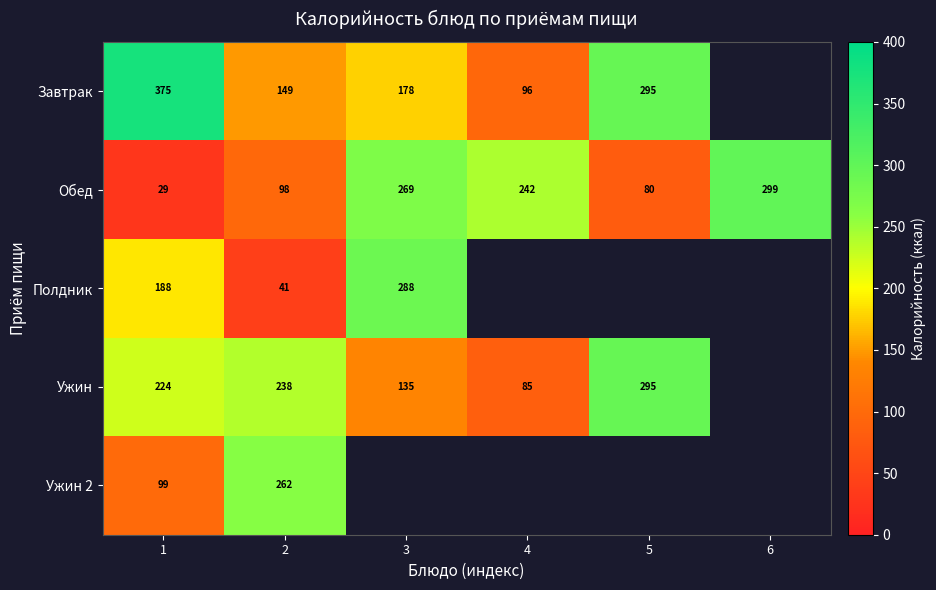

What is the total value across all series at 1?

915